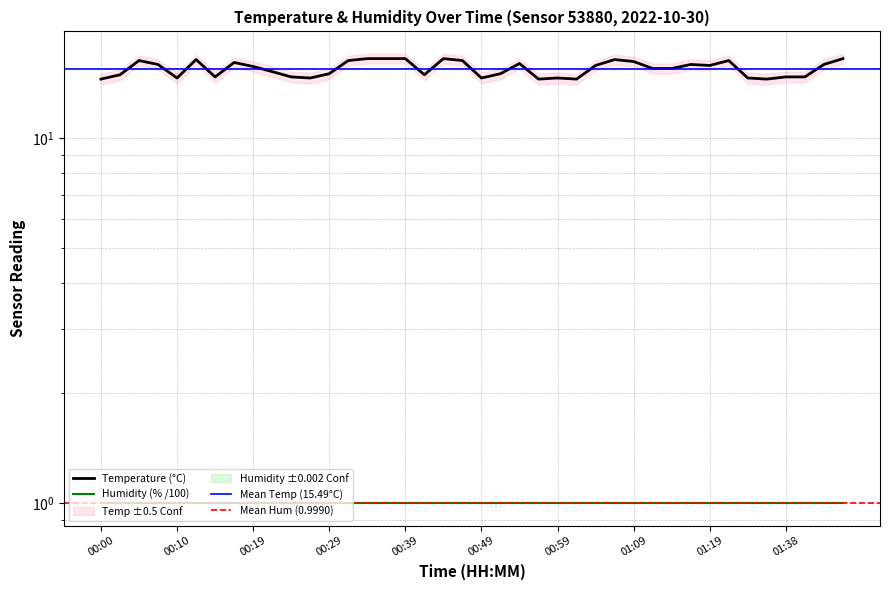

Count the number of categories in the chart.

40